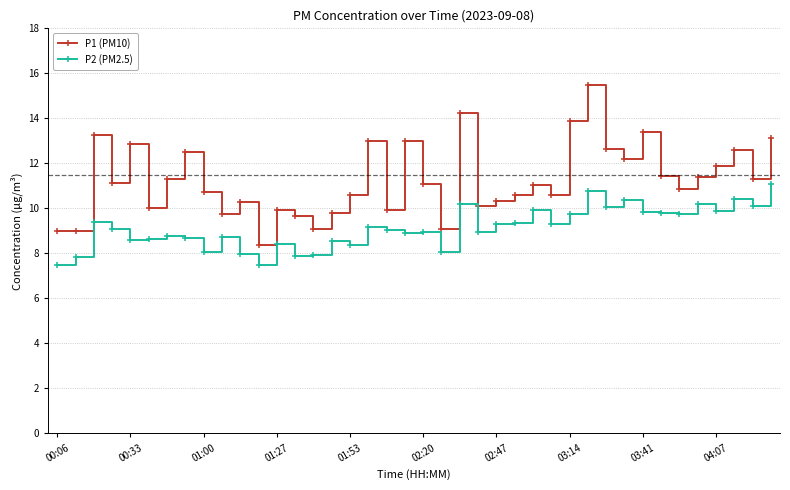

What is the greatest value displayed?

15.5